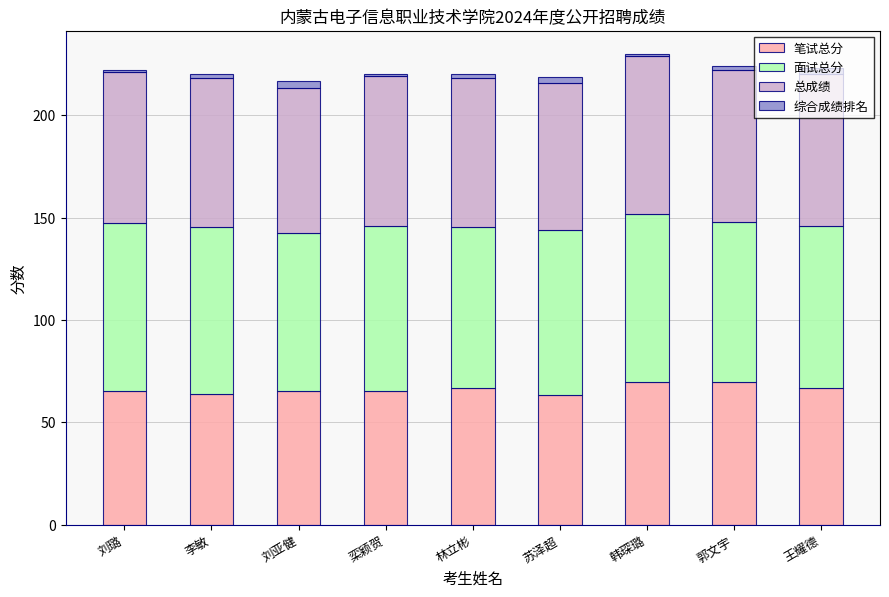

Is it true that 笔试总分 equals 65.4 at 刘亚健?

True